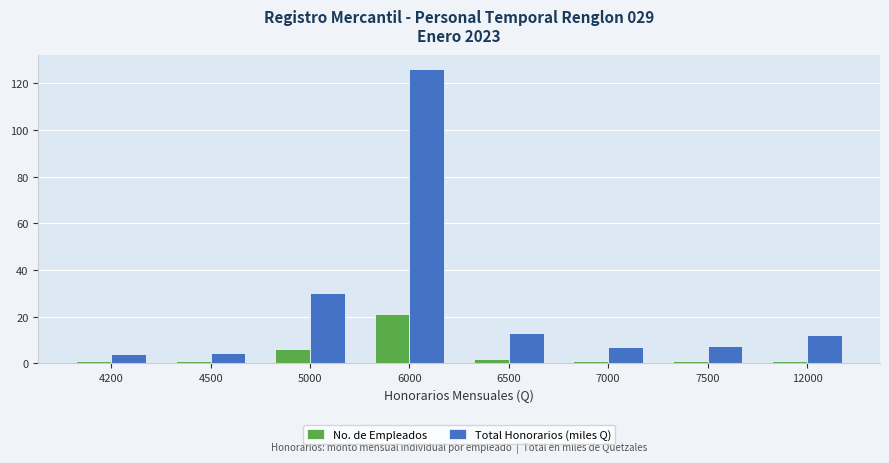

What is the value of the No. de Empleados bar at the 1st from the left?

1.0